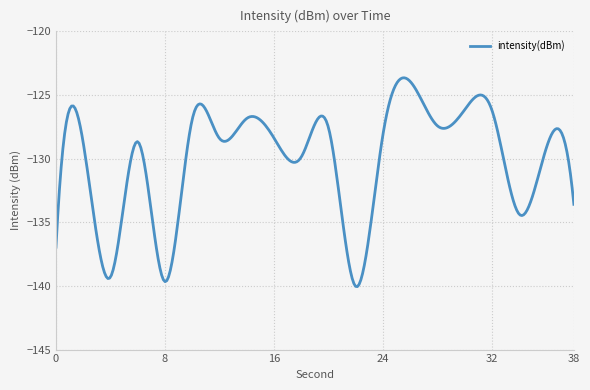

What is the difference between the maximum and minimum values?

16.4